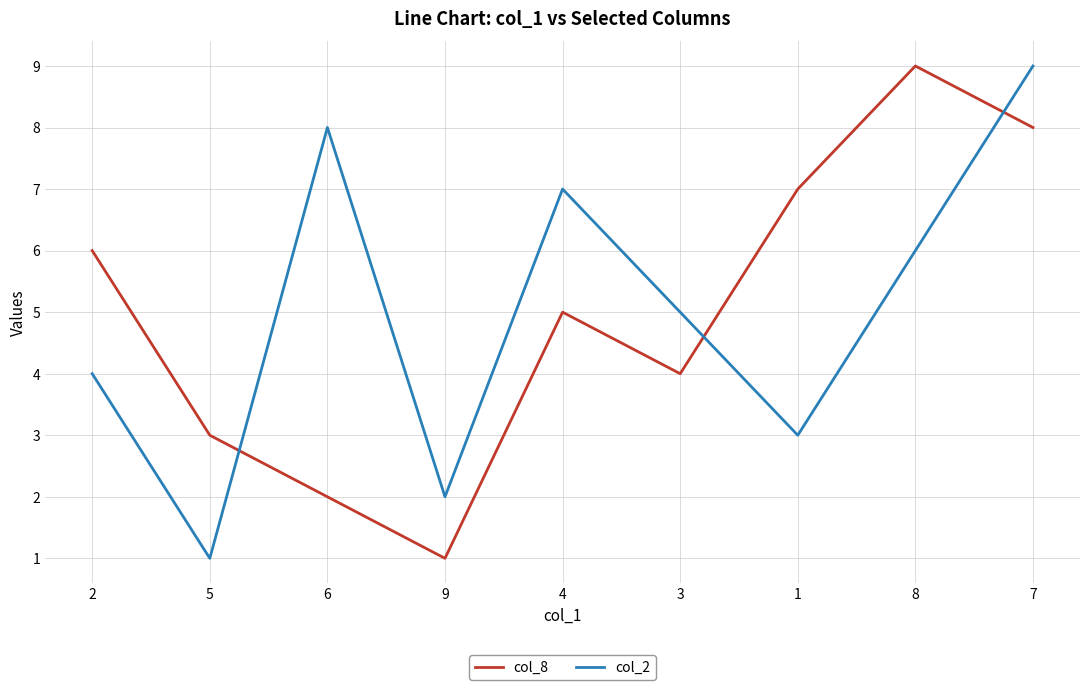

True or false: col_2 has a value of 1 at 5.

True